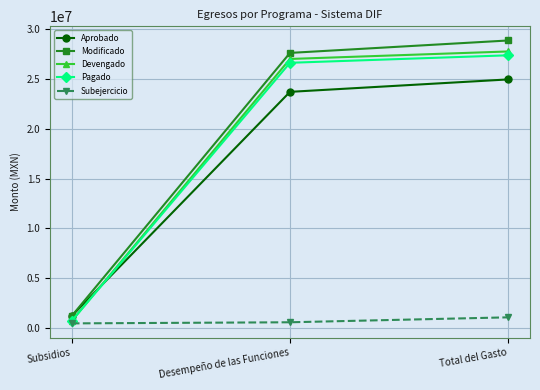

Which series has the largest range (max minus min)?

Modificado